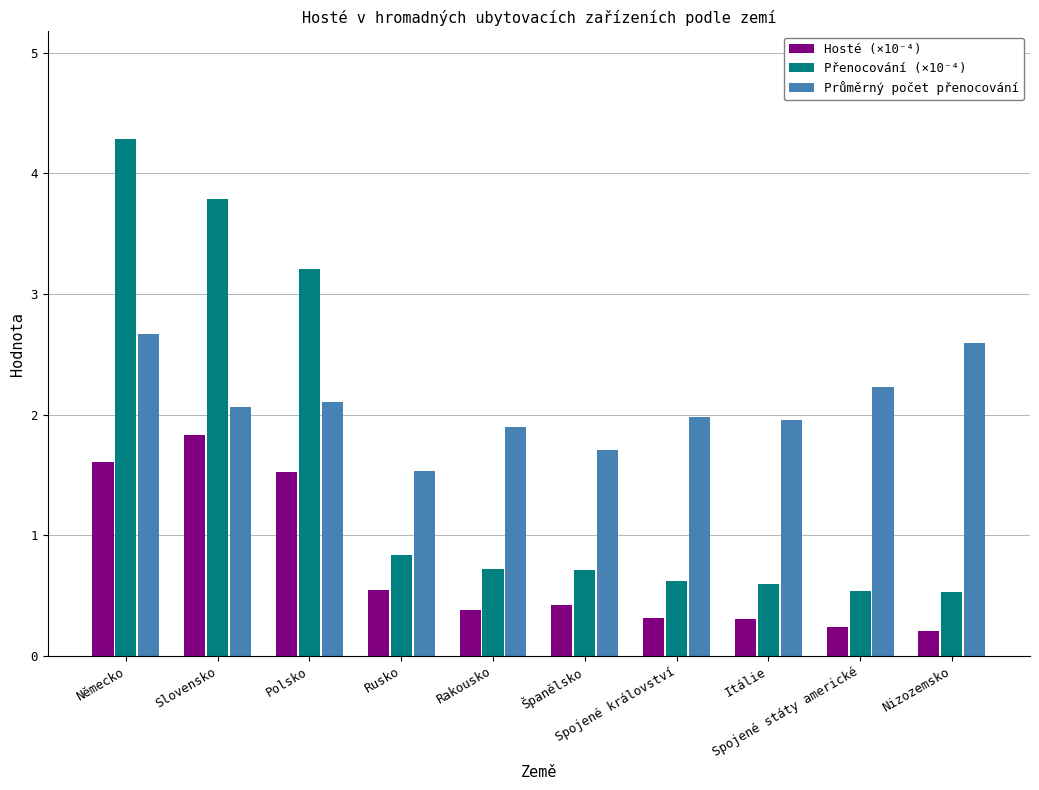

Which series has the largest range (max minus min)?

Přenocování (×10⁻⁴)